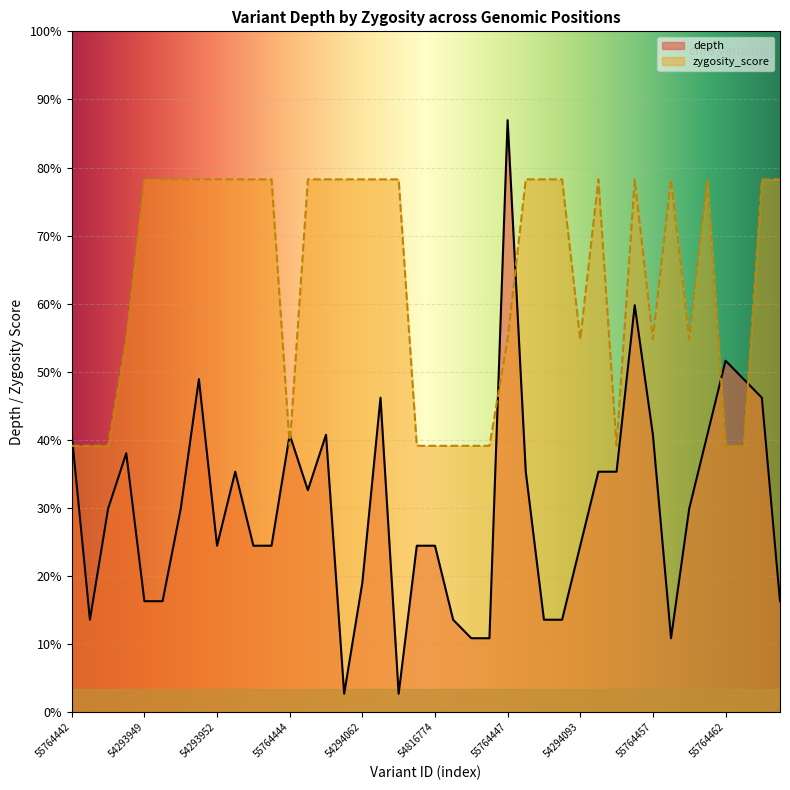

What are all the series names shown in the legend?

depth, zygosity_score